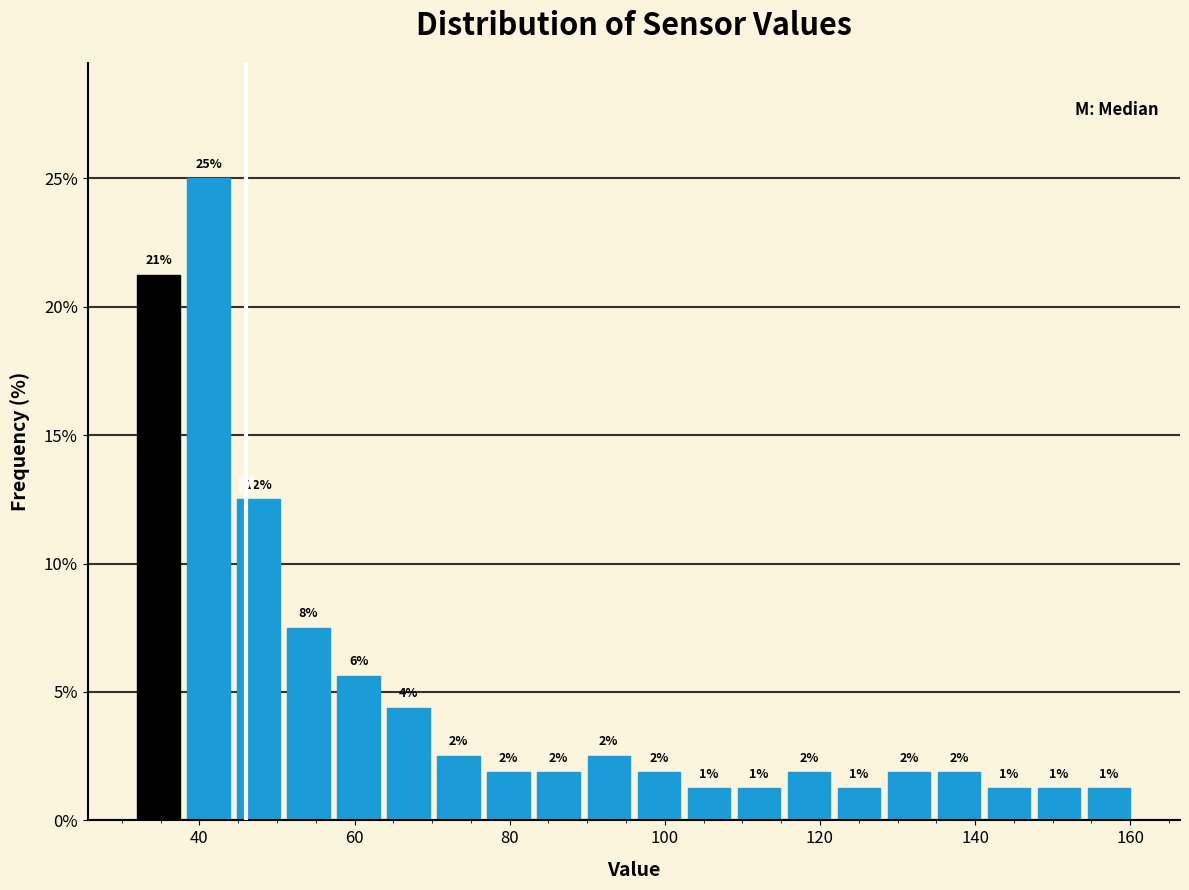

Around what value on the x-axis is the tallest bar? Give the approximate position of its centre, as read against the axis.

42